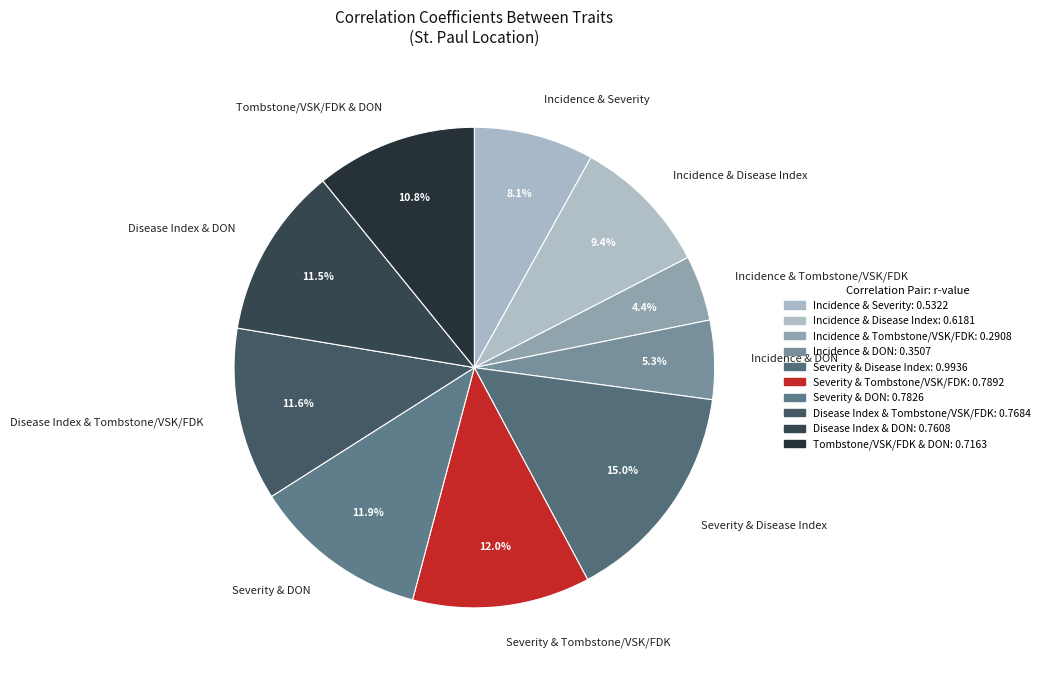

Is there a majority slice in this chart?

No